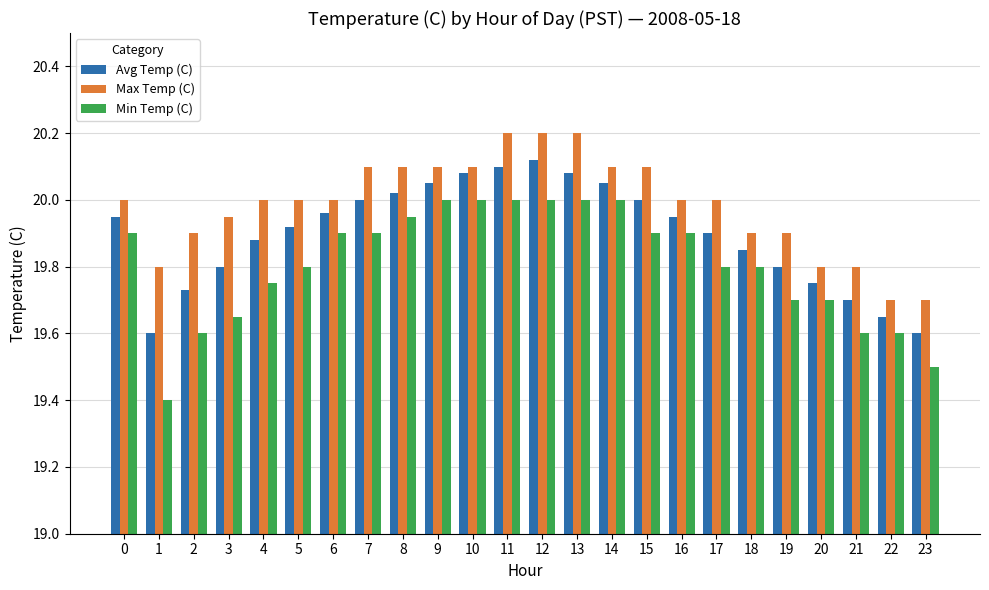

Is it true that Min Temp (C) equals 20.0 at 10?

True